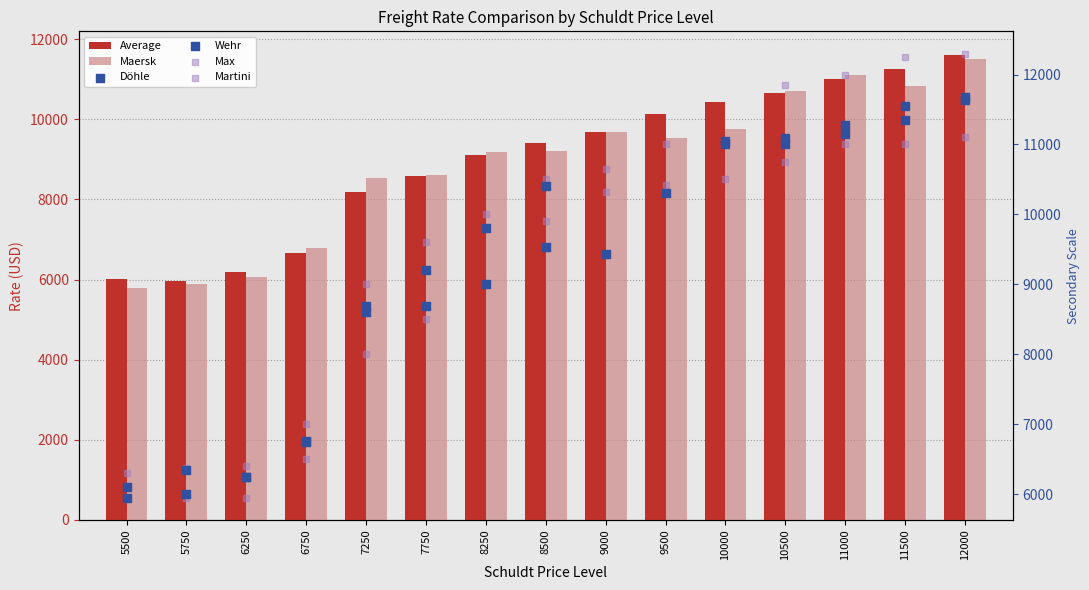

At which category is the sum across all series the highest?

12000